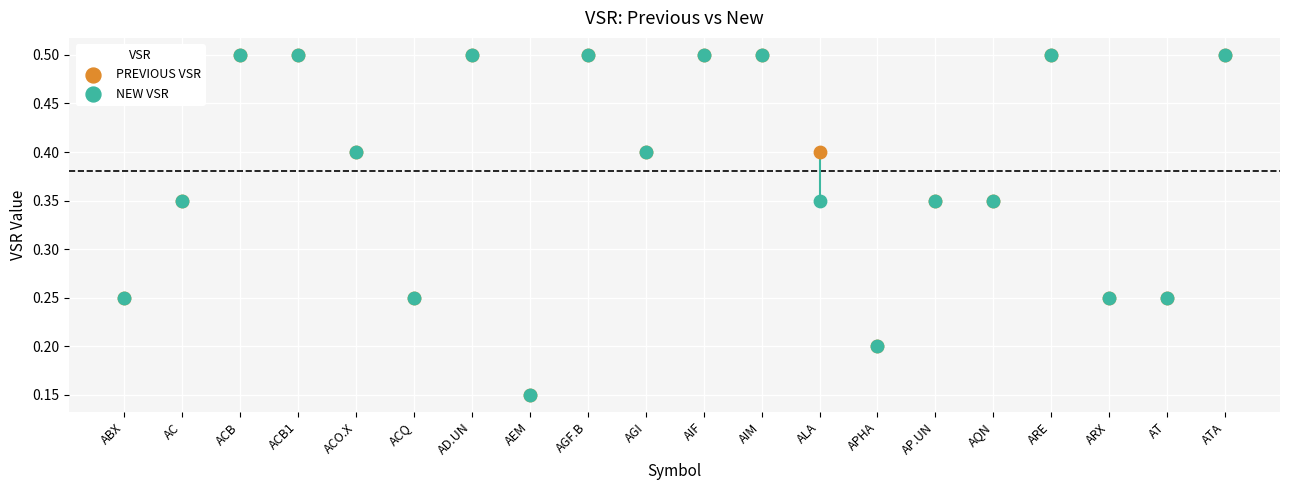

What are all the series names shown in the legend?

PREVIOUS VSR, NEW VSR